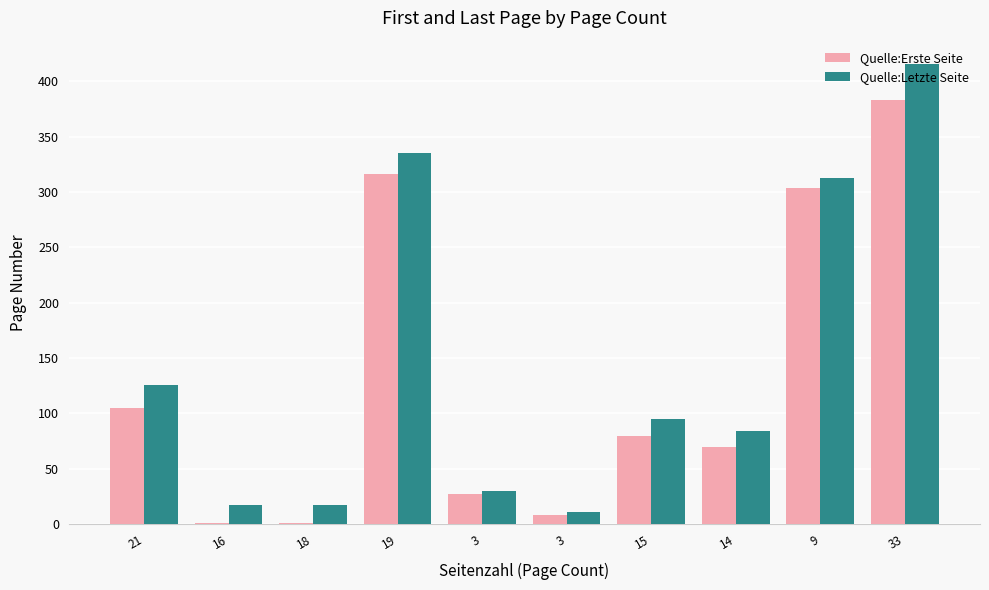

At which label does Quelle:Letzte Seite reach its peak?

33